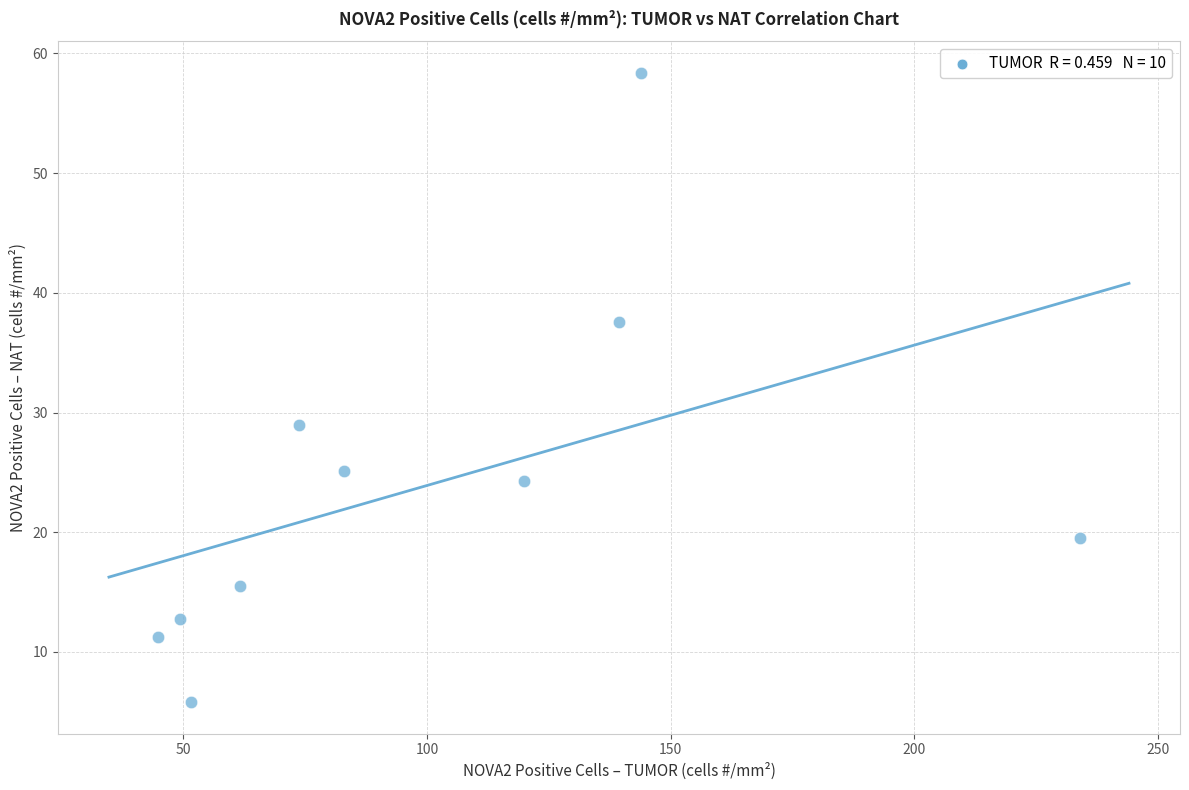

What Y value in the scatter plot is closest to 32?

29.0